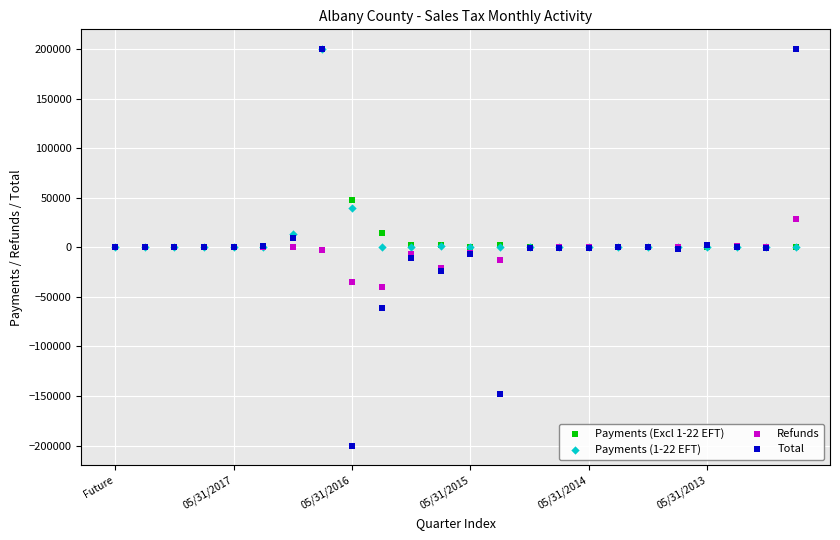

What are all the series names shown in the legend?

Payments (Excl 1-22 EFT), Payments (1-22 EFT), Refunds, Total